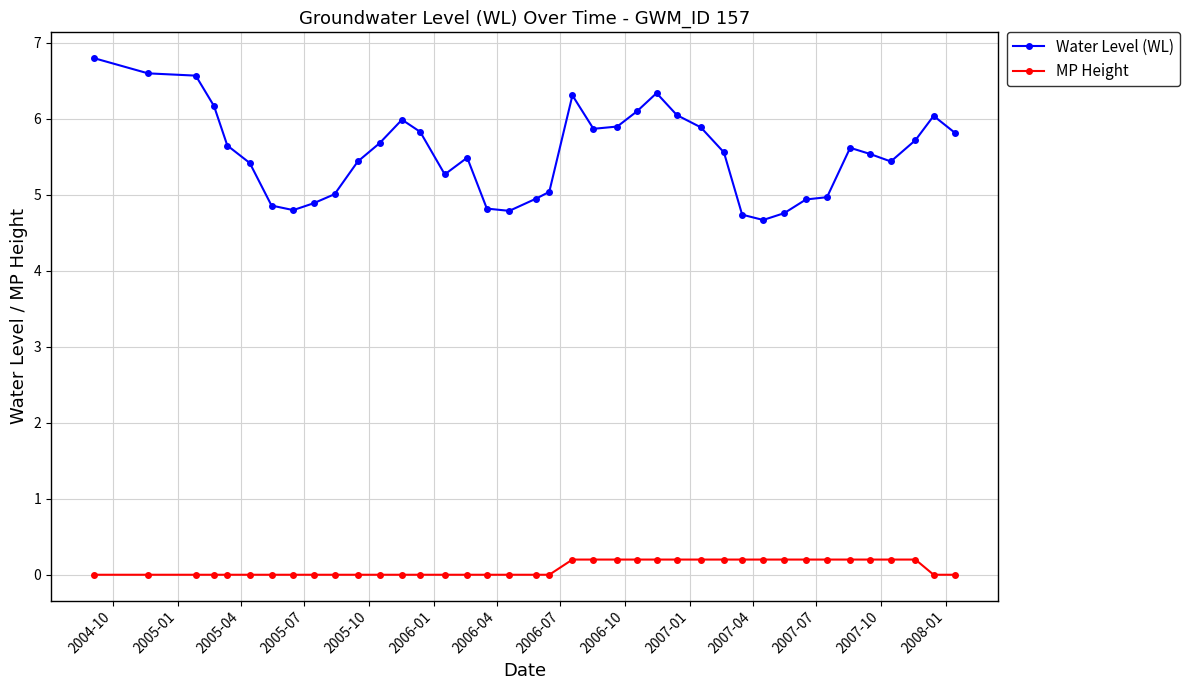

What is the greatest value displayed?

6.8